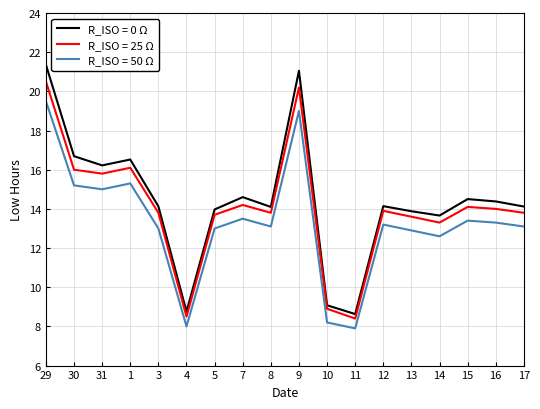

Does the chart have visible grid lines?

Yes